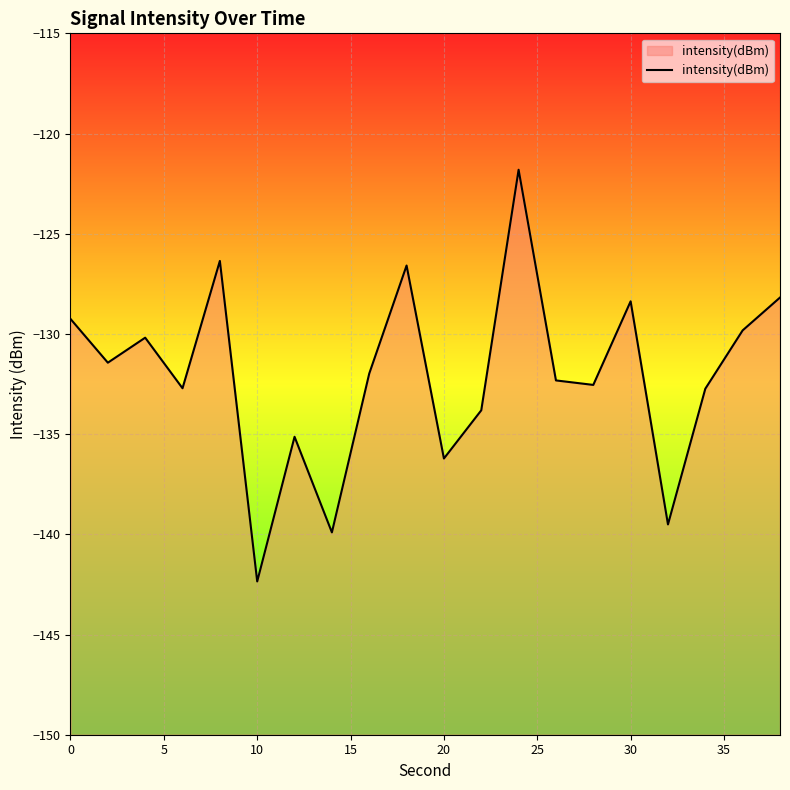

Between 19 and 0, which is larger?

19